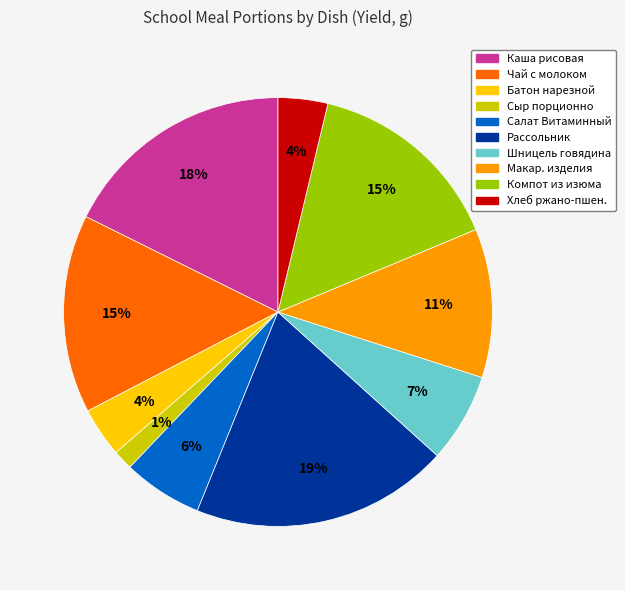

What is the ratio of the value at Сыр порционно to the value at Компот из изюма?

0.1